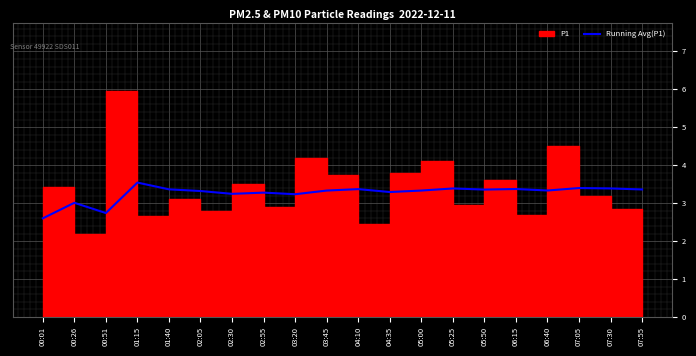

Approximately how many times larger is the value at 06:15 compared to 00:26?

1.1